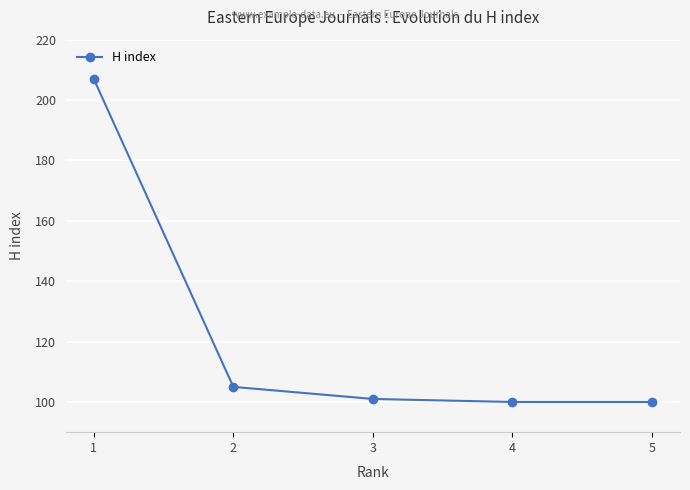

Read the value at 4.

100